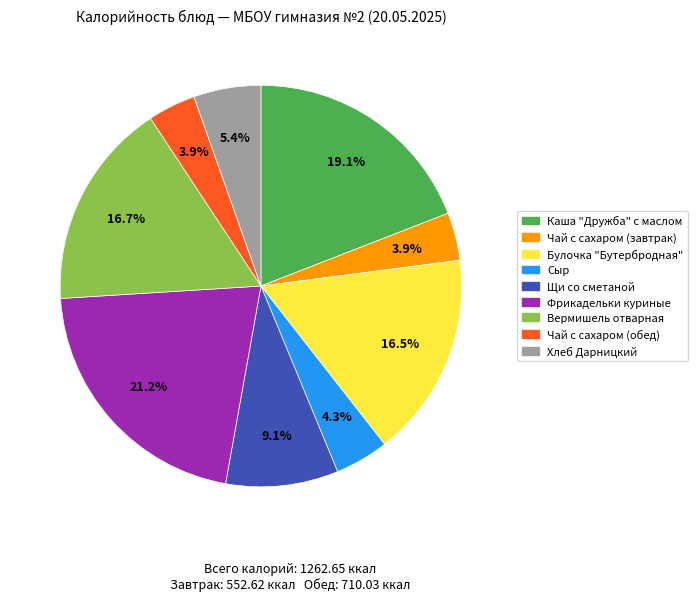

What percentage do Хлеб Дарницкий and Щи со сметаной together represent?

14.5%